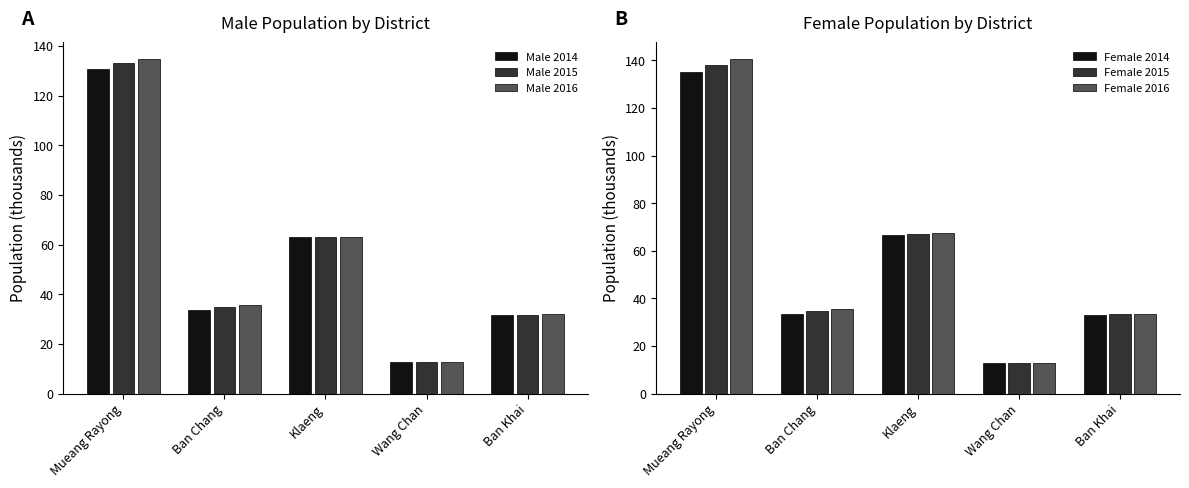

What is the maximum value shown in the chart?

140.5